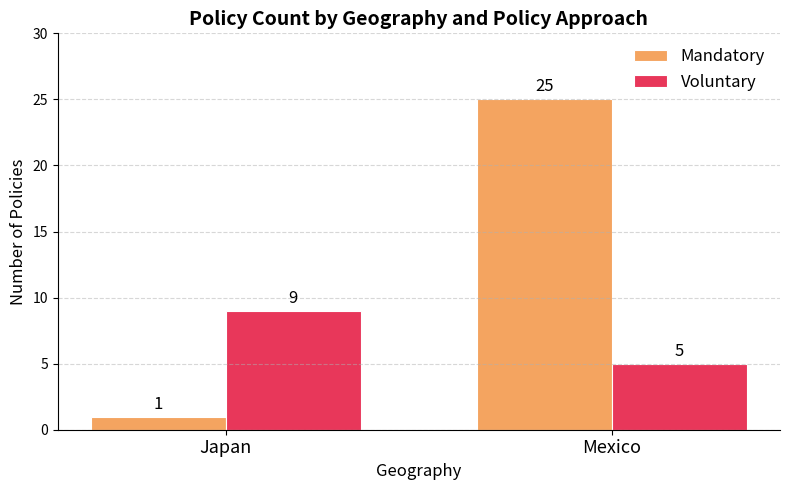

The value of Voluntary at Japan is 9. True or false?

True